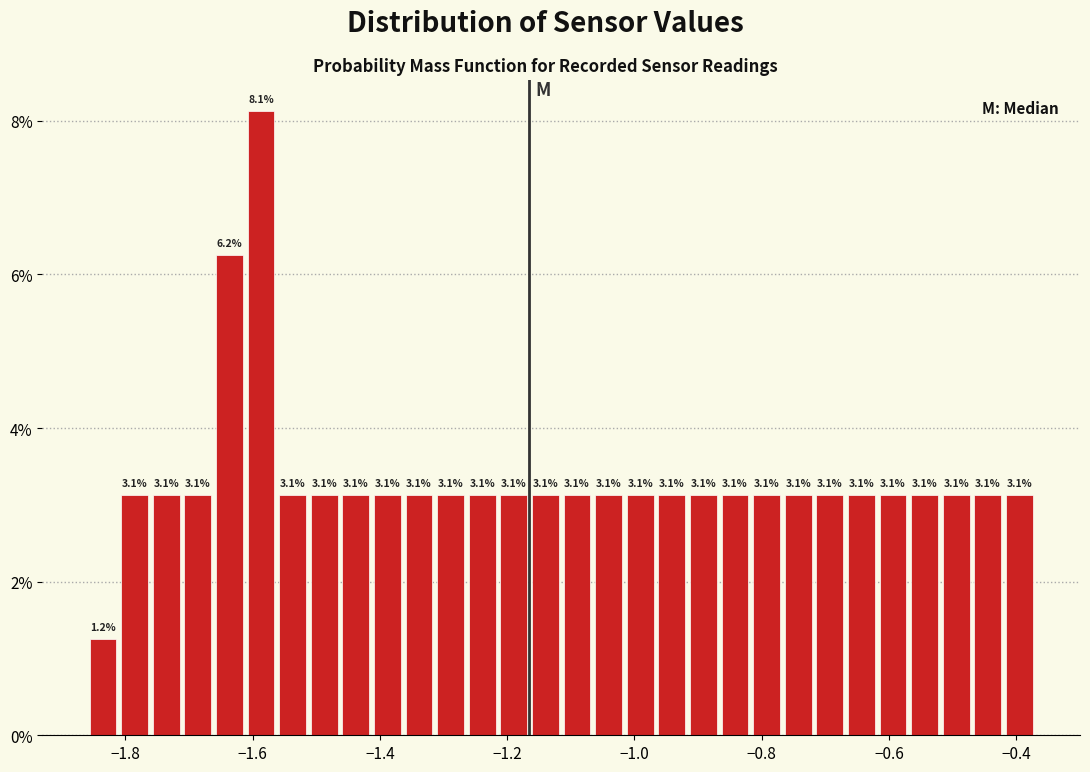

Read against the x-axis, roughly where is the centre of the tallest bar?

-1.58